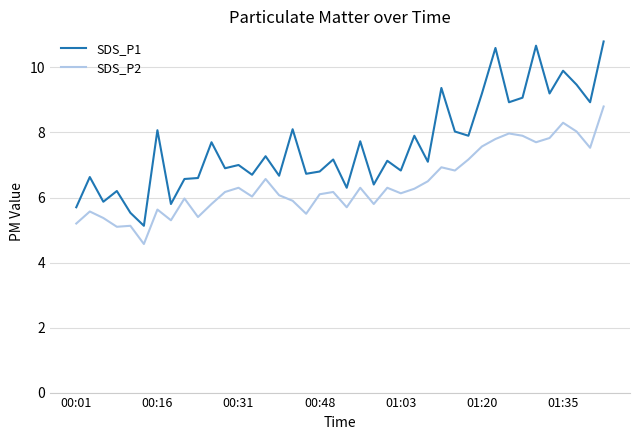

True or false: SDS_P1 and SDS_P2 intersect in this chart.

False